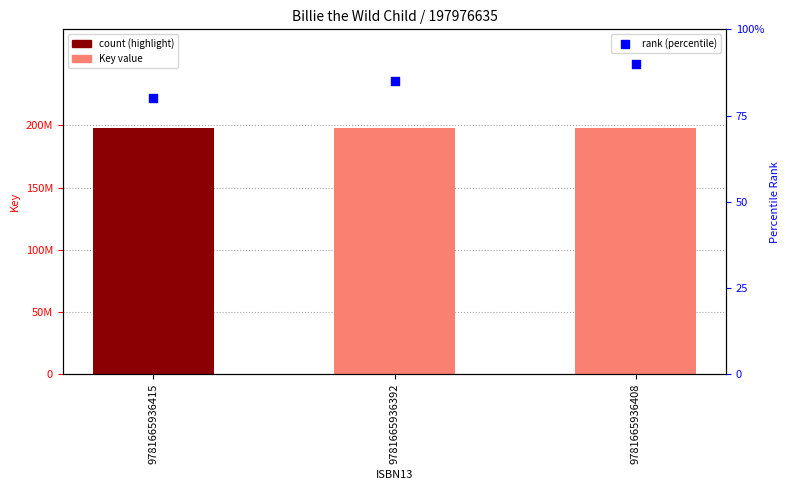

At how many categories does at least one series exceed 180163023?

3